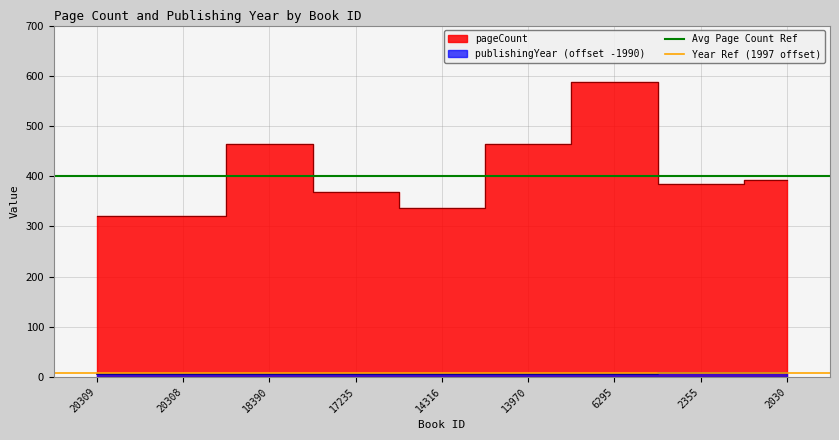

What is the value of the Year Ref (1997 offset) point at the 1st from the left?

7